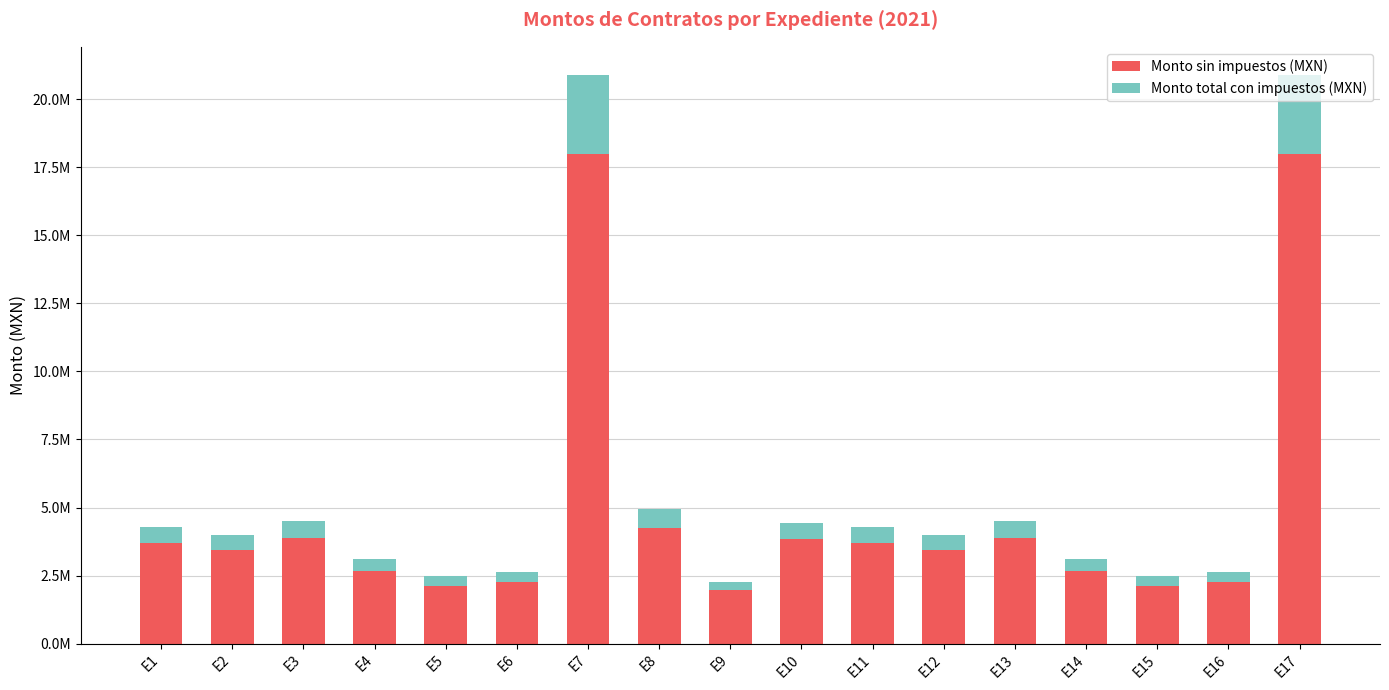

What is the difference between the maximum and second lowest values in the Monto sin impuestos (MXN) series?

15867697.0